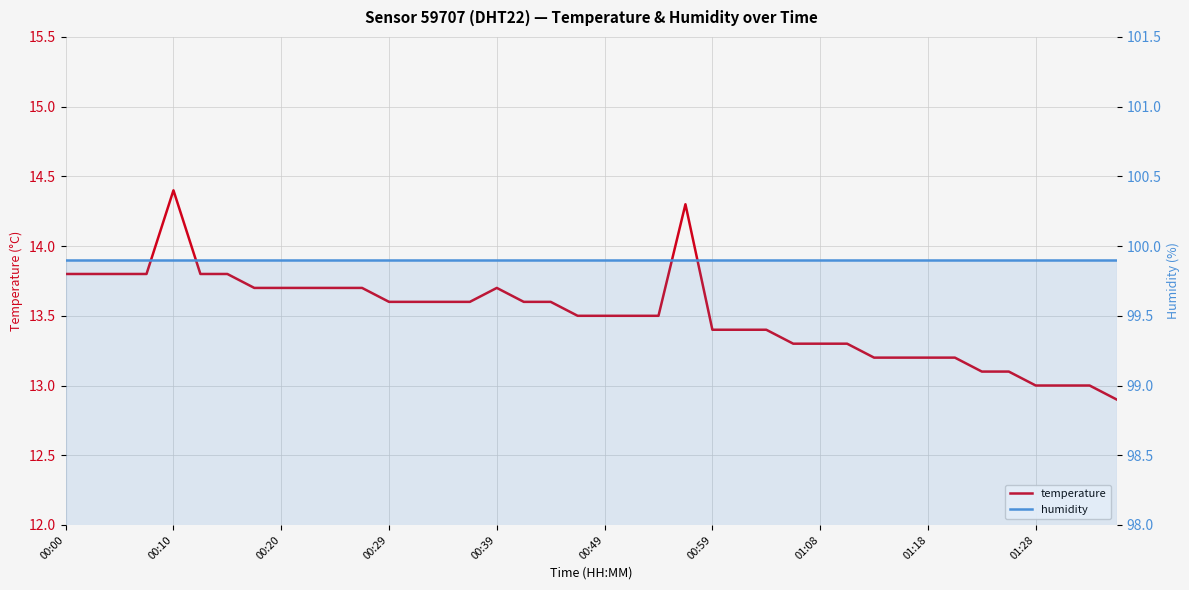

Reading left to right, extract all data points from this chart.

temperature: 13.8	13.8	13.8	13.8	14.4	13.8	13.8	13.7	13.7	13.7	13.7	13.7	13.6	13.6	13.6	13.6	13.7	13.6	13.6	13.5	13.5	13.5	13.5	14.3	13.4	13.4	13.4	13.3	13.3	13.3	13.2	13.2	13.2	13.2	13.1	13.1	13.0	13.0	13.0	12.9
humidity: 99.9	99.9	99.9	99.9	99.9	99.9	99.9	99.9	99.9	99.9	99.9	99.9	99.9	99.9	99.9	99.9	99.9	99.9	99.9	99.9	99.9	99.9	99.9	99.9	99.9	99.9	99.9	99.9	99.9	99.9	99.9	99.9	99.9	99.9	99.9	99.9	99.9	99.9	99.9	99.9